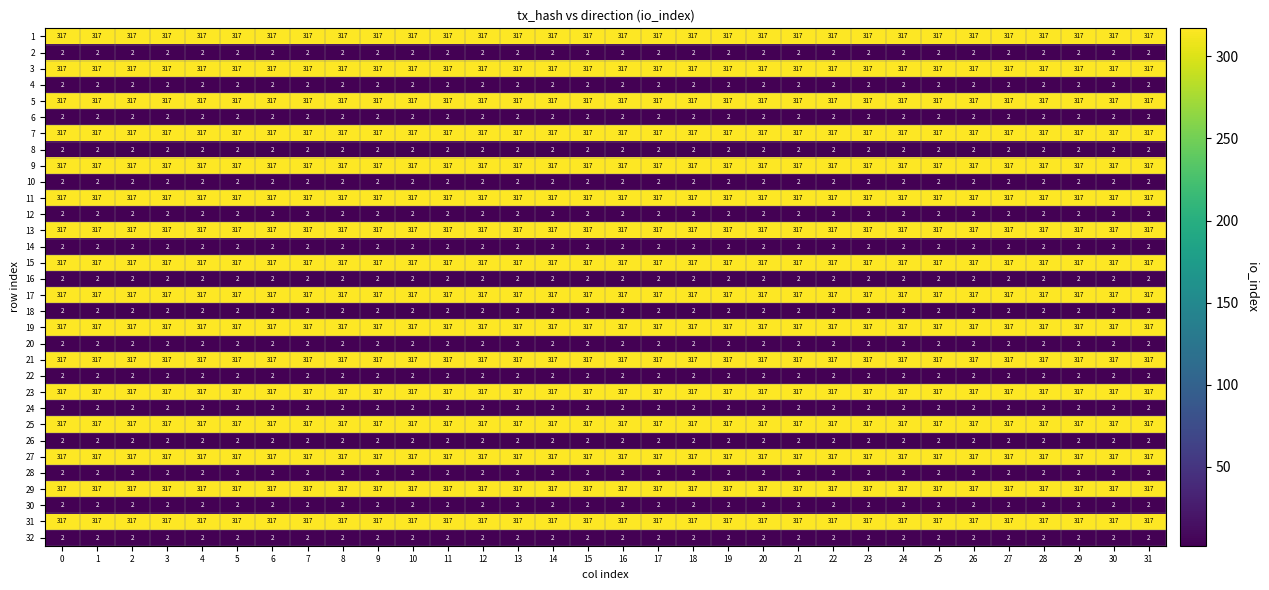

Is it true that 22 equals 2 at 23?

True